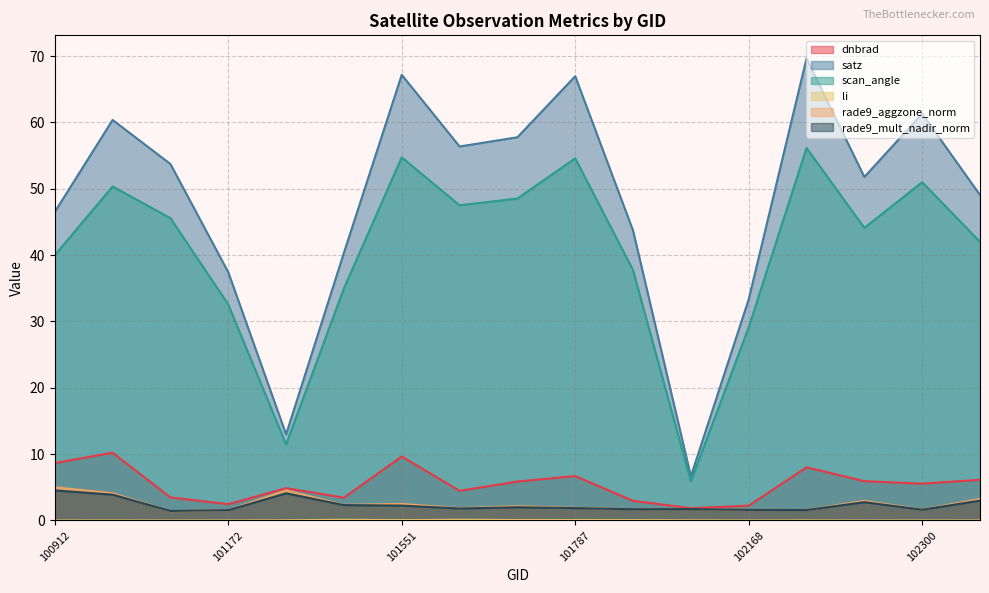

List the labels in order of scan_angle value, largest first.

102179, 101551, 101787, 102300, 101039, 101673, 101665, 101048, 102291, 102421, 100912, 101796, 101543, 101172, 102168, 101294, 102047